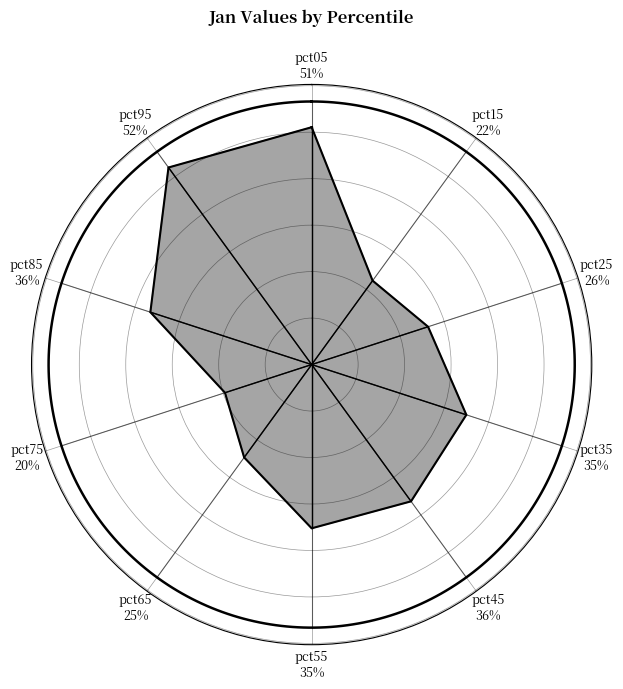

How many segments does this pie chart have?

10